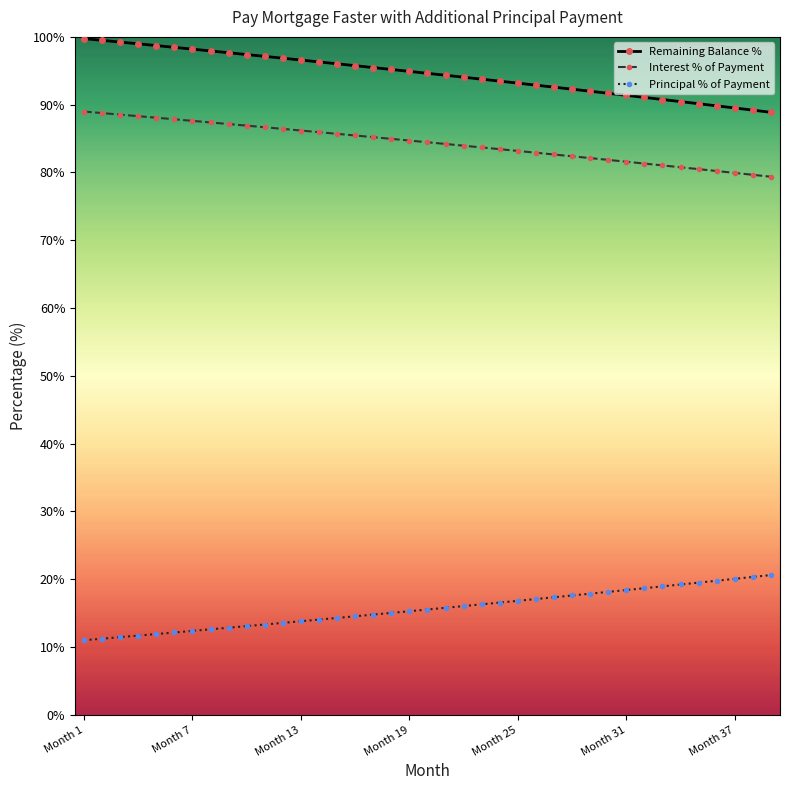

True or false: Principal % of Payment and Interest % of Payment cross at least once.

False